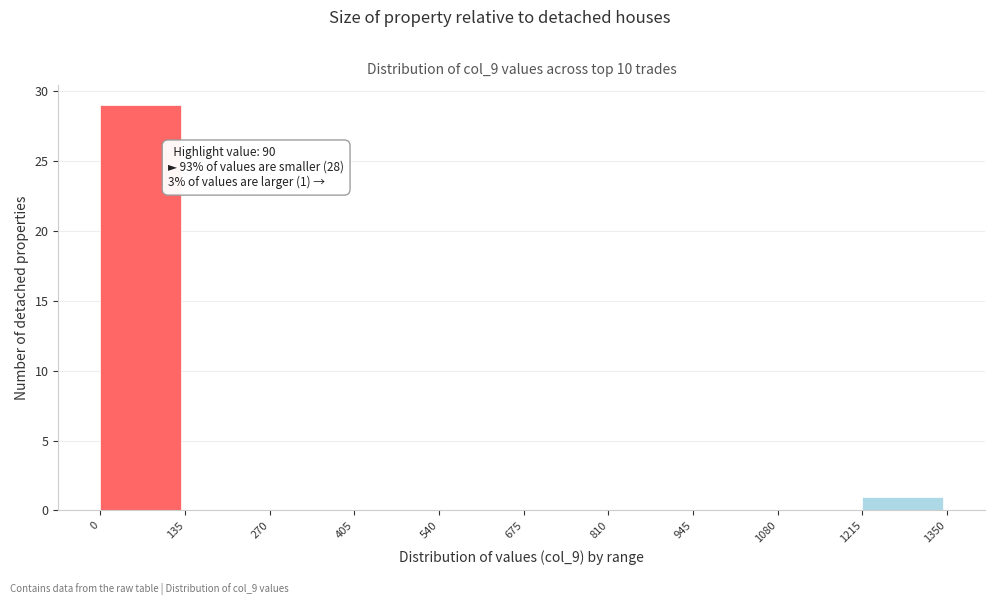

Over which range of the x-axis is the bar tallest?

0 to 135